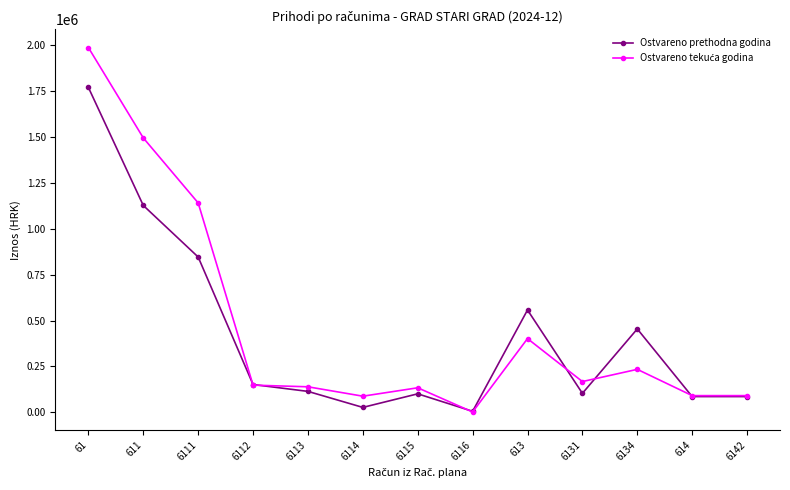

What is the spread (max minus min) of values at 6115?

32929.3